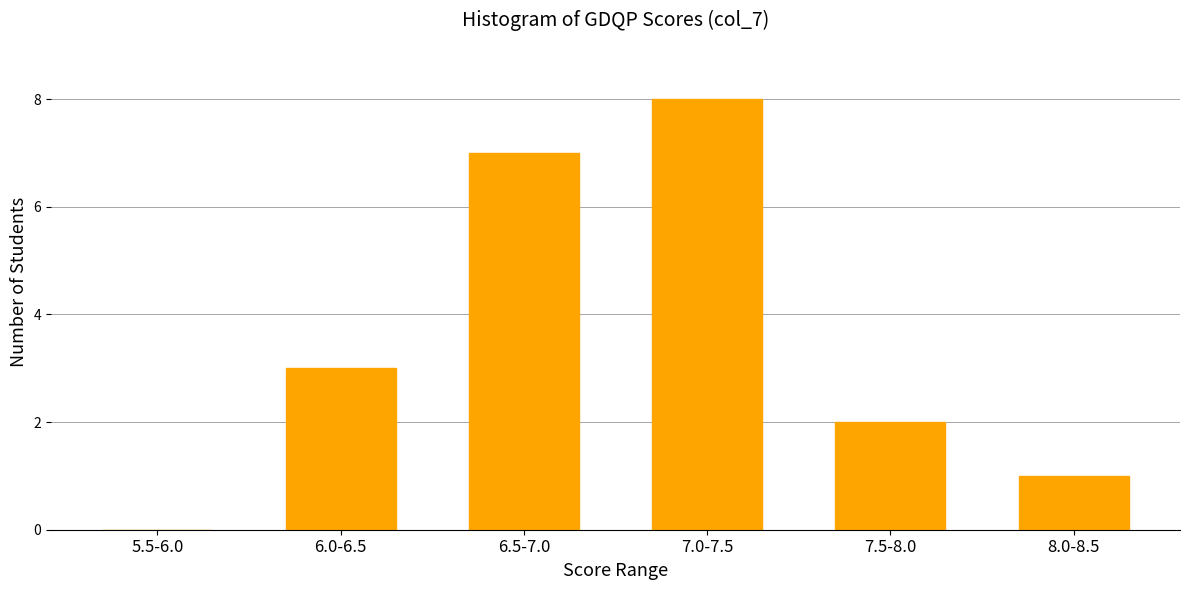

Reading left to right, extract all data points from this chart.

5.5-6.0=0	6.0-6.5=3	6.5-7.0=7	7.0-7.5=8	7.5-8.0=2	8.0-8.5=1